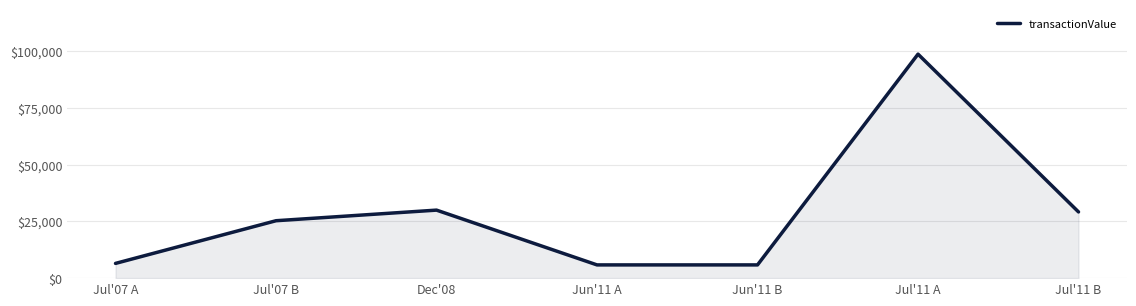

What is the smallest value displayed?

5838